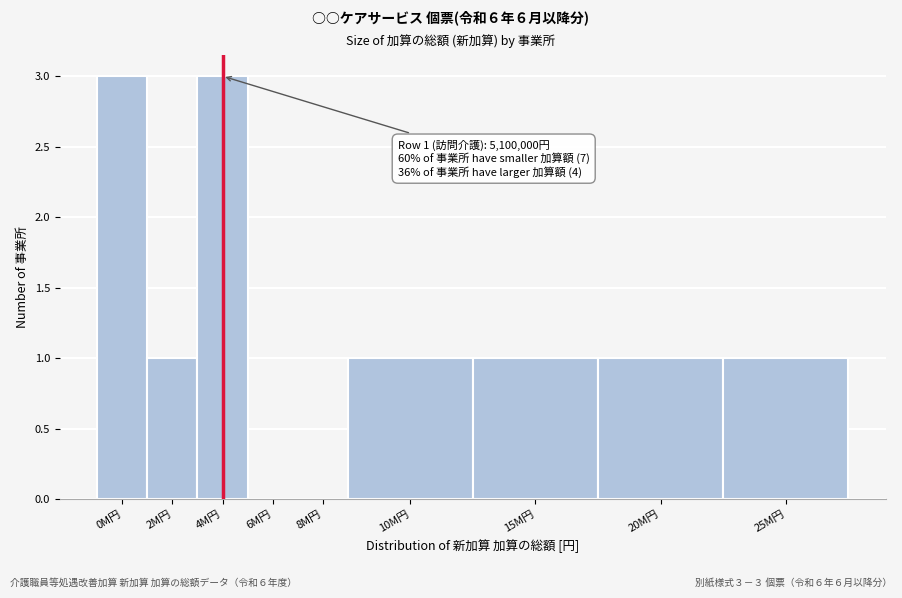

Reading right to left, transcribe all the data shown in this chart.

25M円=1	20M円=1	15M円=1	10M円=1	8M円=0	6M円=0	4M円=3	2M円=1	0M円=3